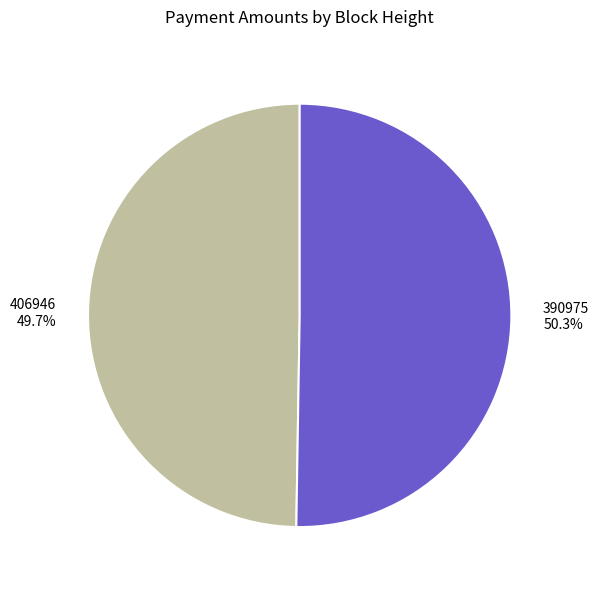

How much of the chart is everything except 390975?

49.7%